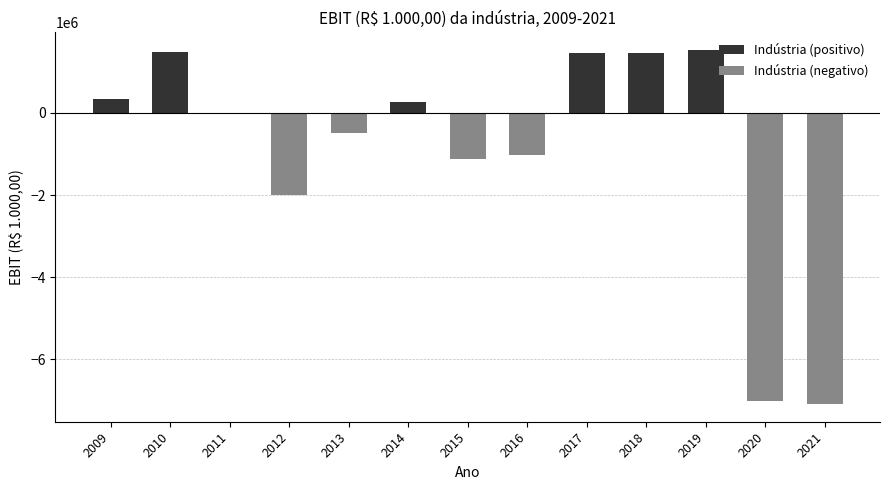

What is the sum of the values at 2017 and 2013?

962847.4